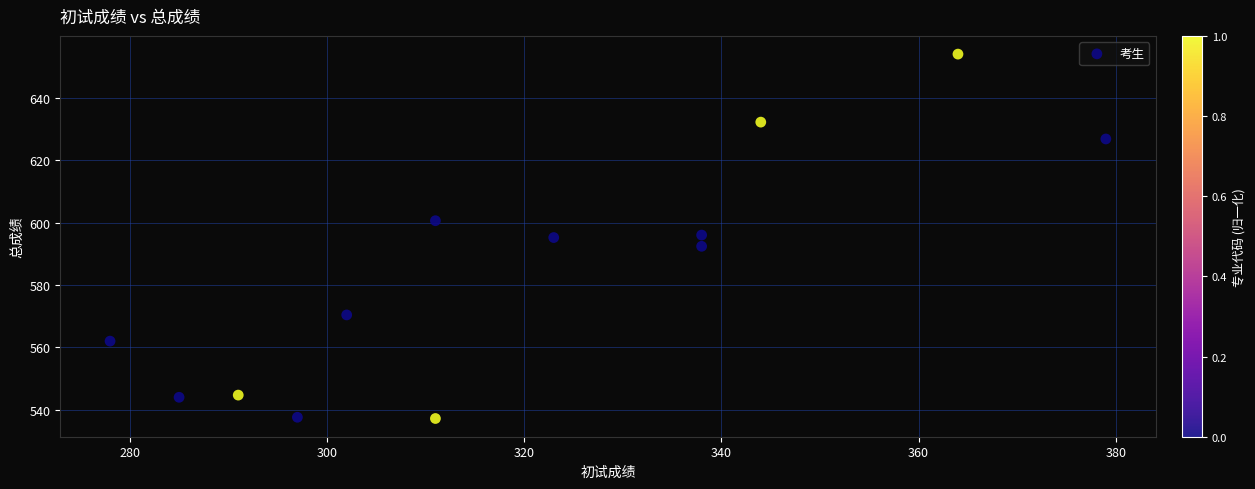

What is the range of Y values (max minus min)?

116.8